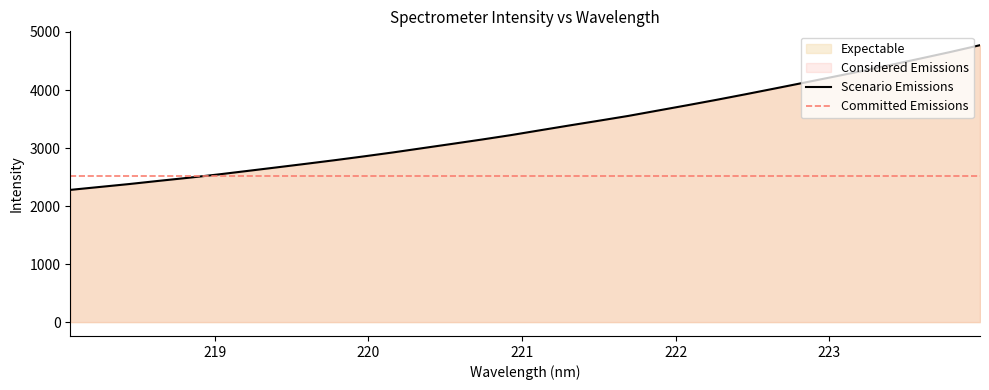

The chart shows a value of 3222.2 at 220.9264. True or false?

True